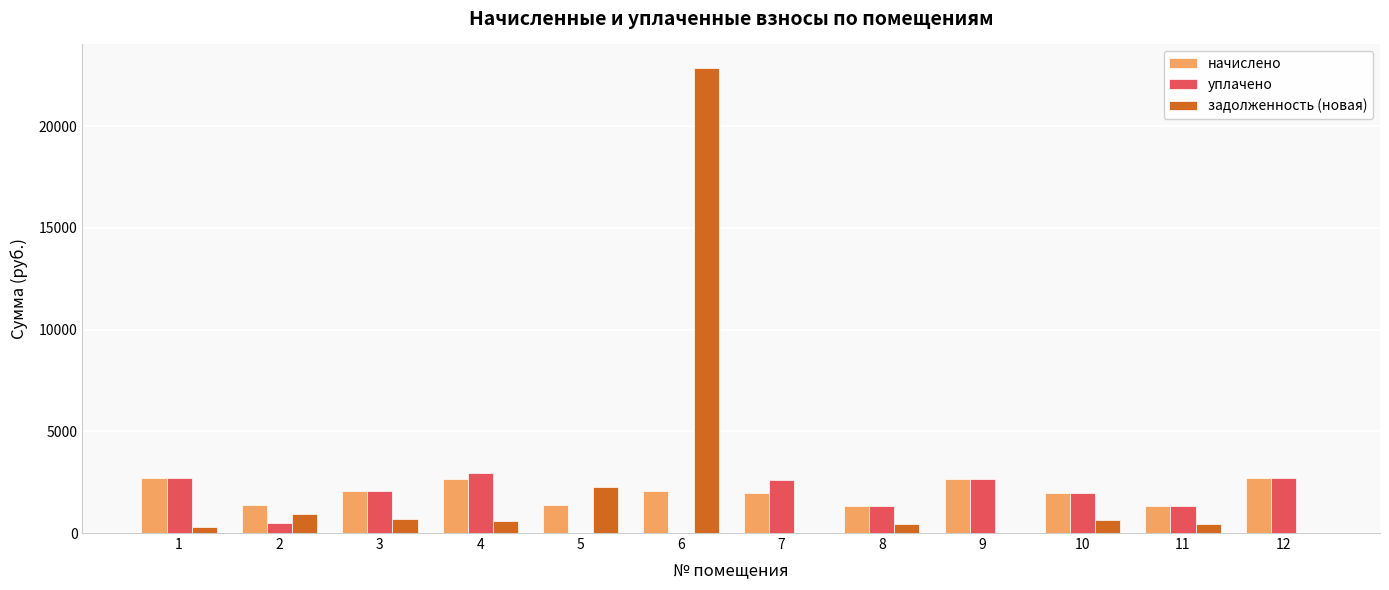

Where does the начислено series first go above 2060?

1